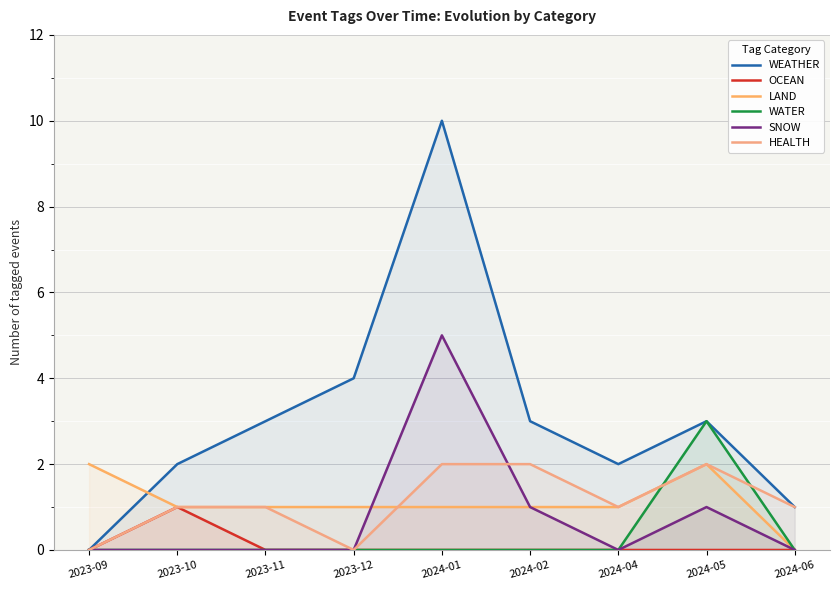

What value does the HEALTH series have at 2023-11?

1